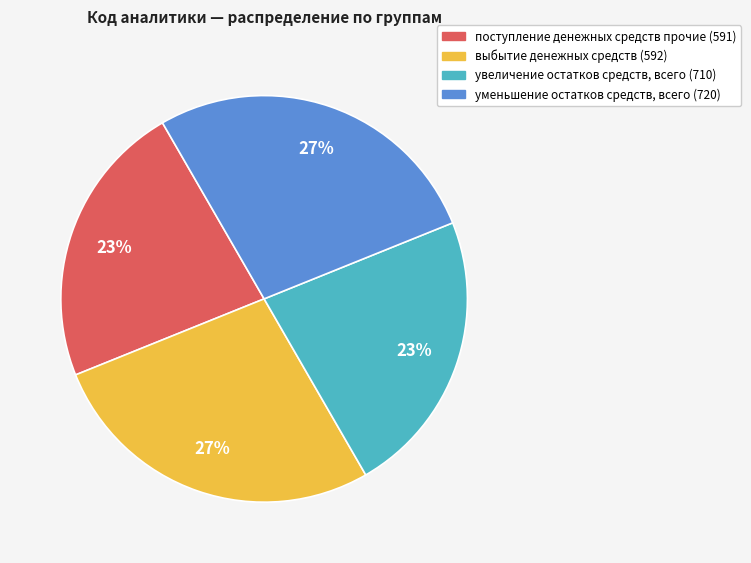

What percentage is the поступление денежных средств прочие (591) slice, to the nearest percent?

23%